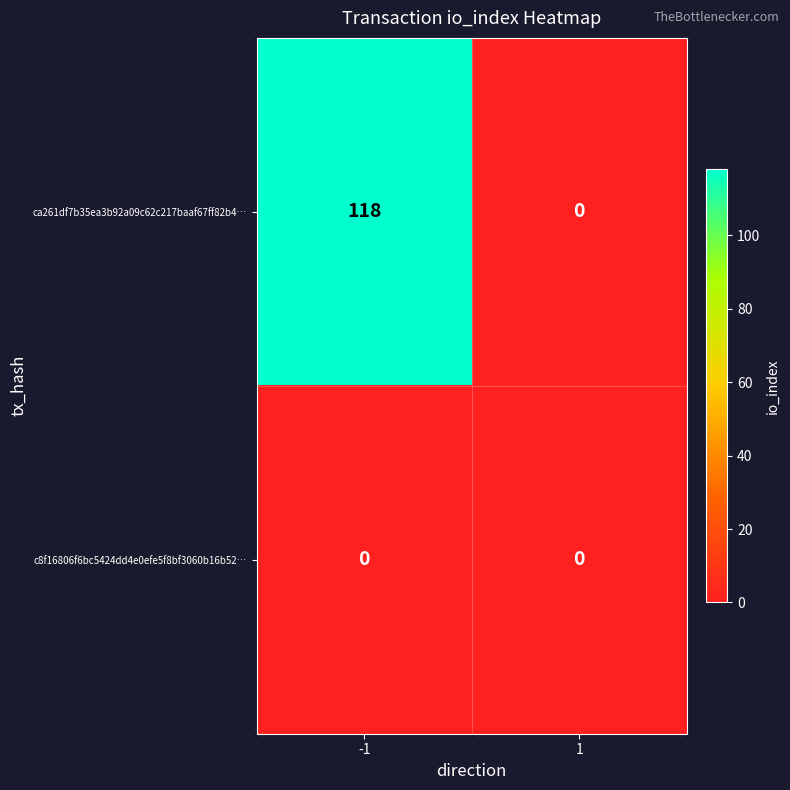

List the series in order of their overall mean, highest first.

ca261df7b35ea3b92a09c62c217baaf67ff82b4…, c8f16806f6bc5424dd4e0efe5f8bf3060b16b52…